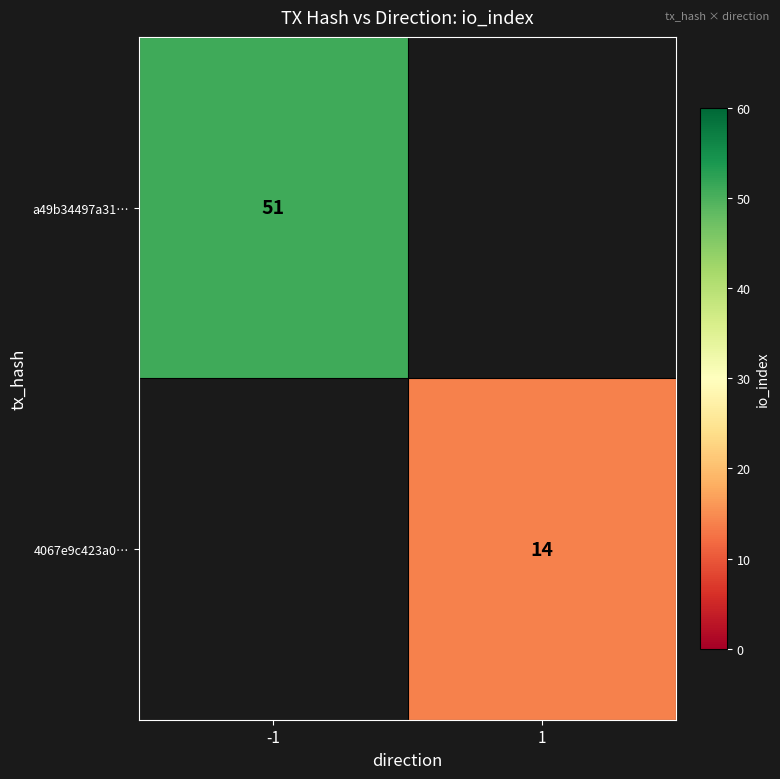

What is the minimum value for a49b34497a31…?

51.0